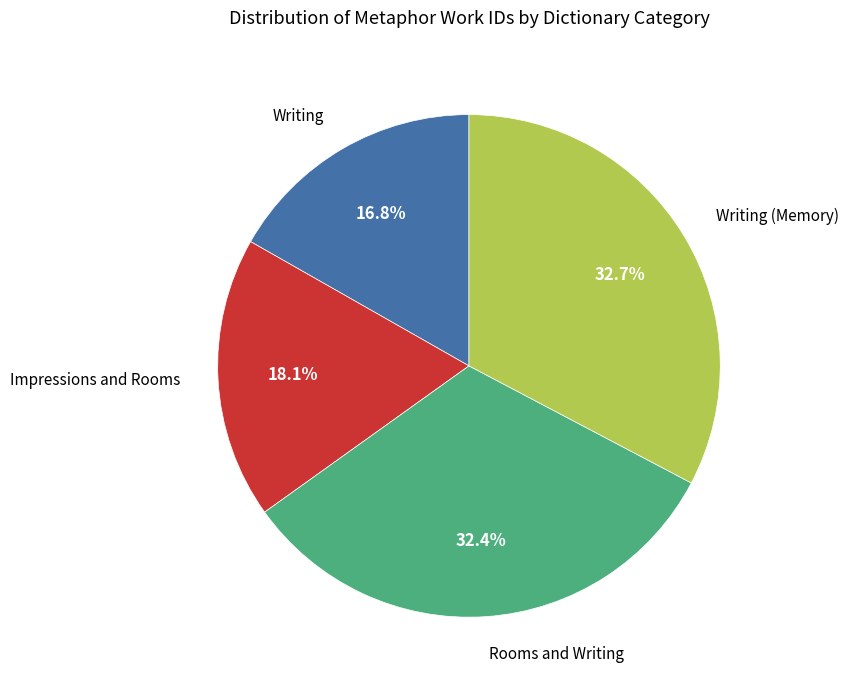

Is there any slice that represents more than half of the pie?

No